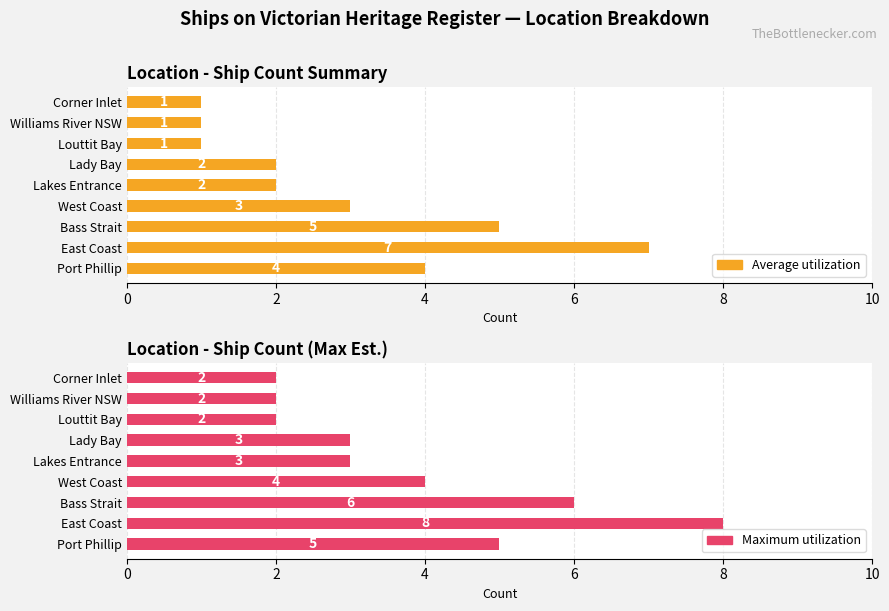

What is the total value across all series at 6?

7